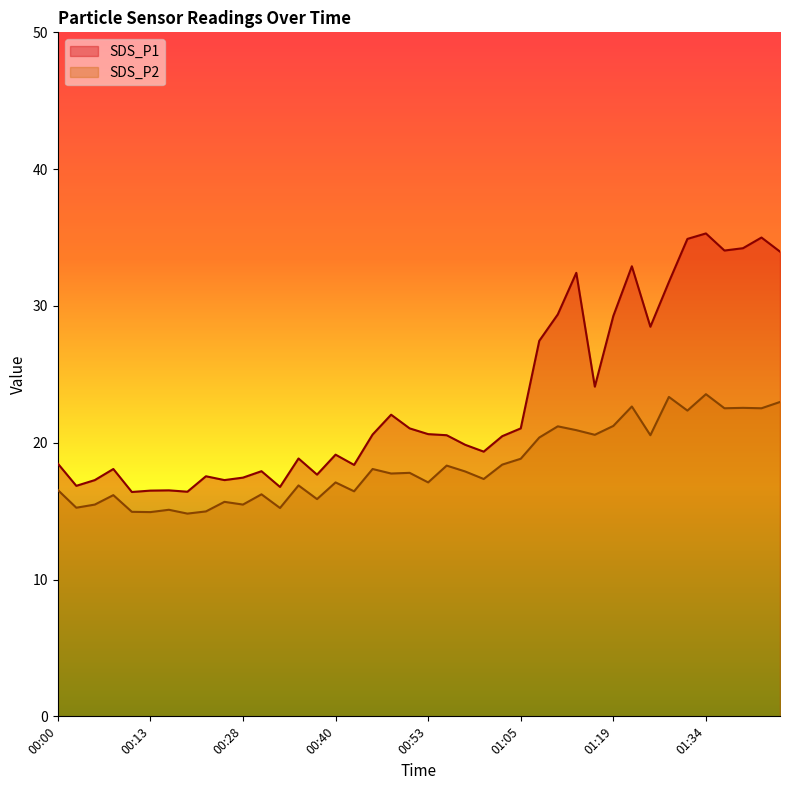

What is the label of the 23rd point from the left?

00:58